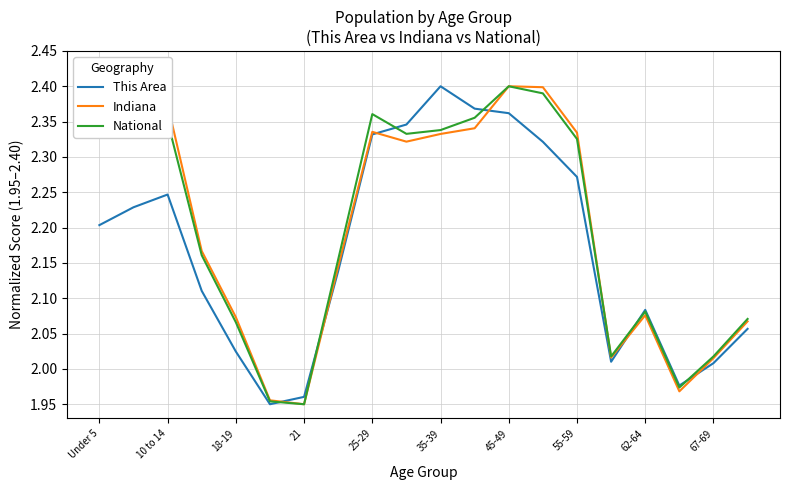

What are all the series names shown in the legend?

This Area, Indiana, National